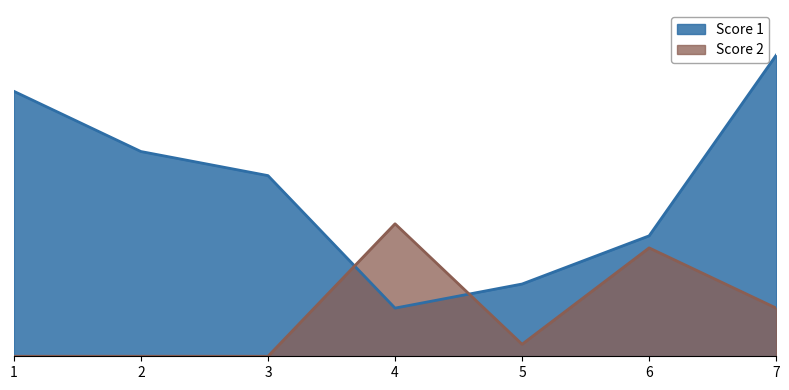

Count the number of categories in the chart.

7